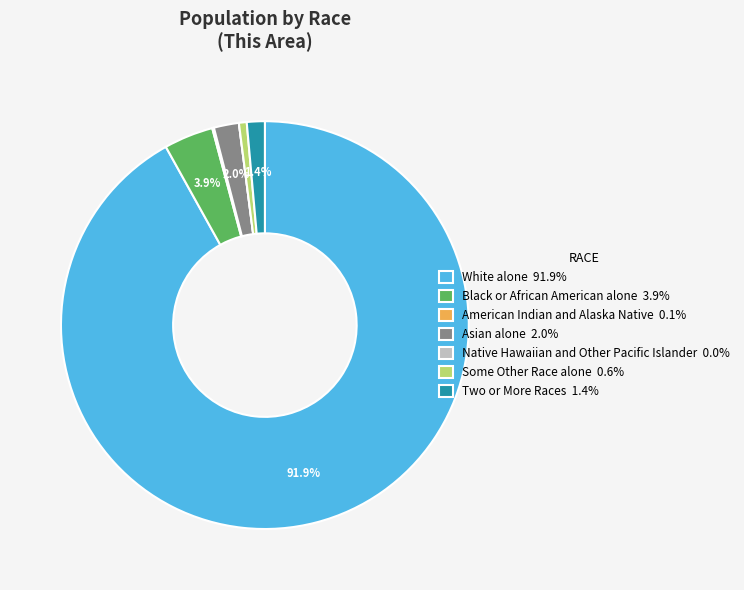

Between White alone 91.9% and Asian alone 2.0%, which is larger?

White alone 91.9%